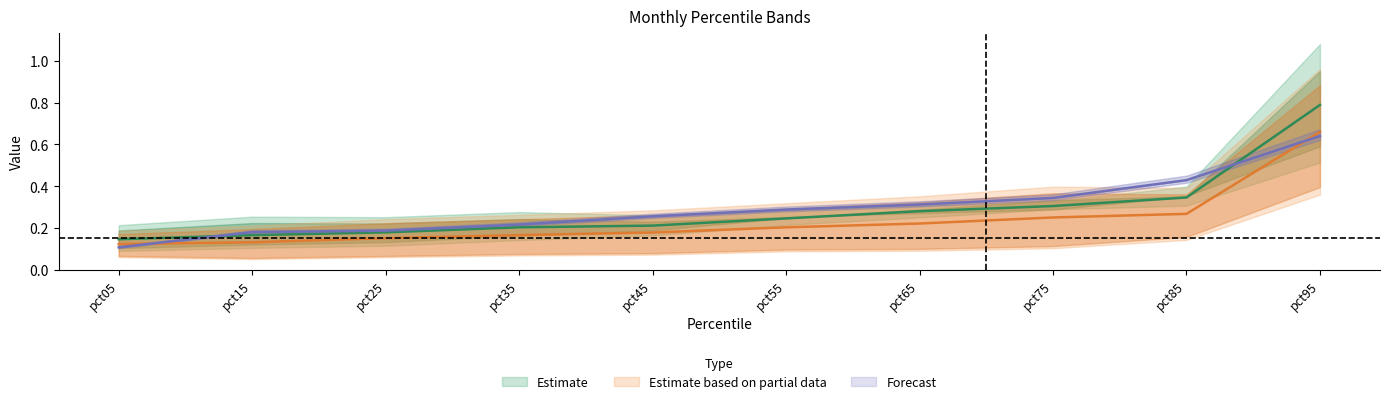

True or false: Mar has a value of 0.2 at pct45.

False